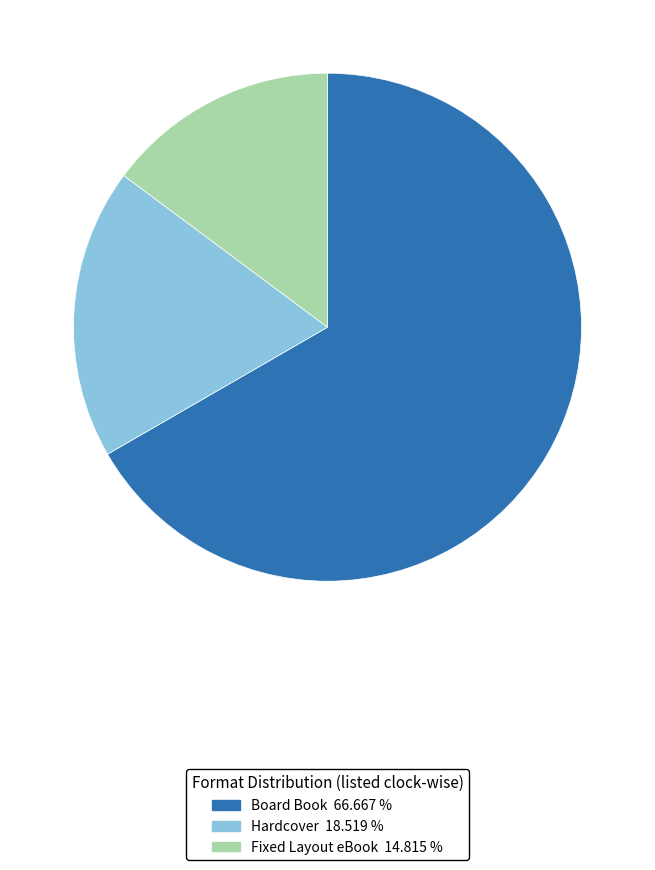

How many slices are in this pie chart?

3